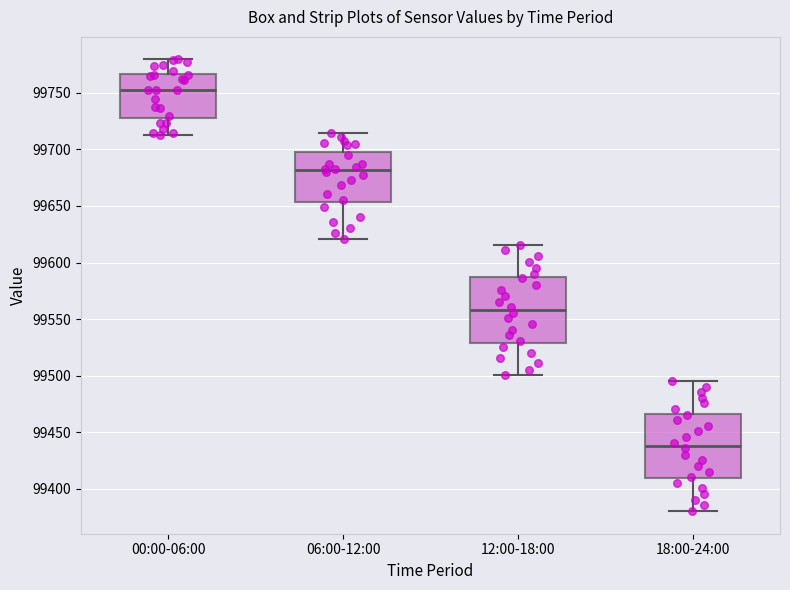

Which box's median line is the lowest?

18:00-24:00